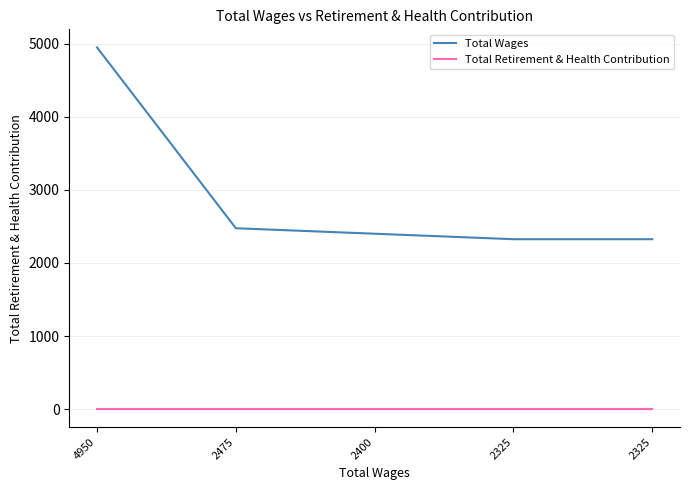

How many lines are shown in the chart?

2